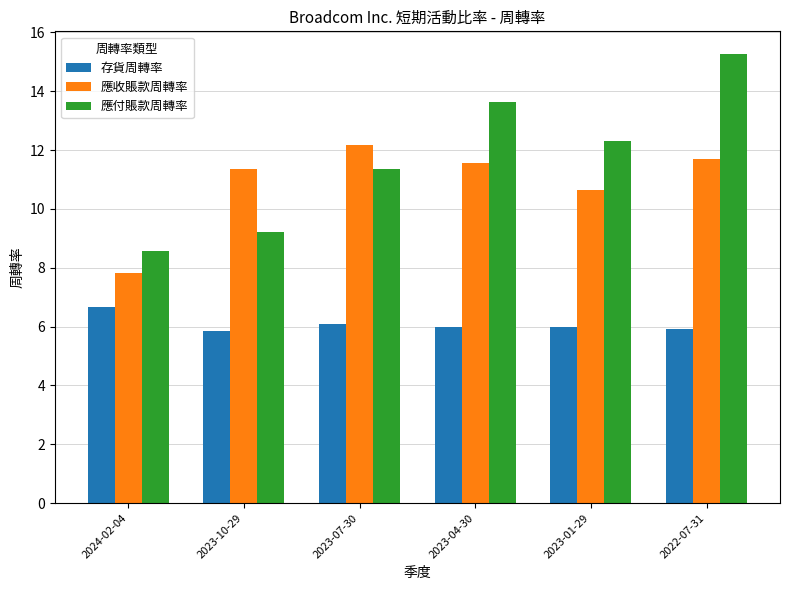

How many bars are there in total?

18